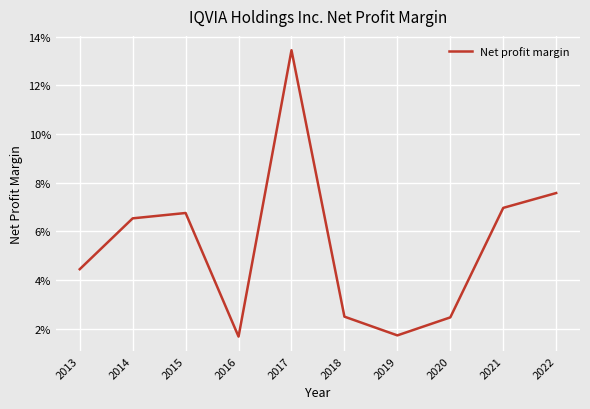

True or false: the data shows 0.0 at 2015.

False